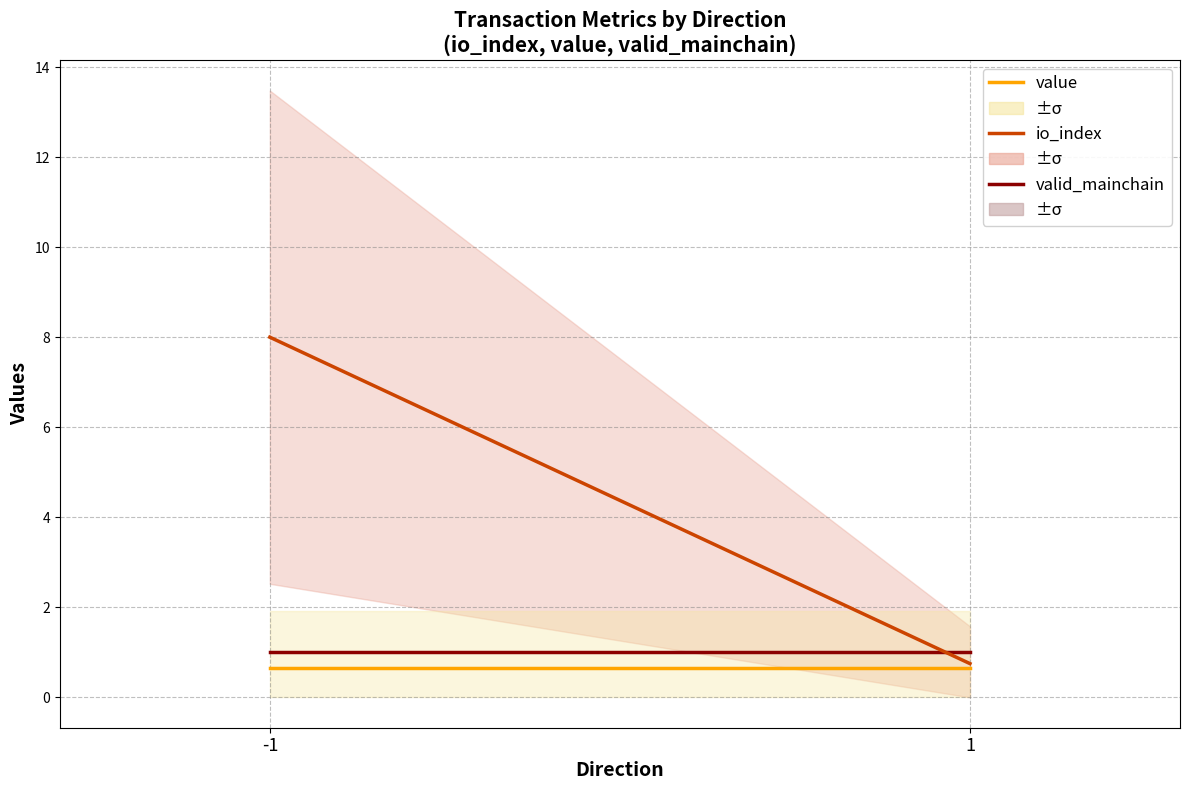

What is the difference between the io_index values at -1 and 1?

7.2